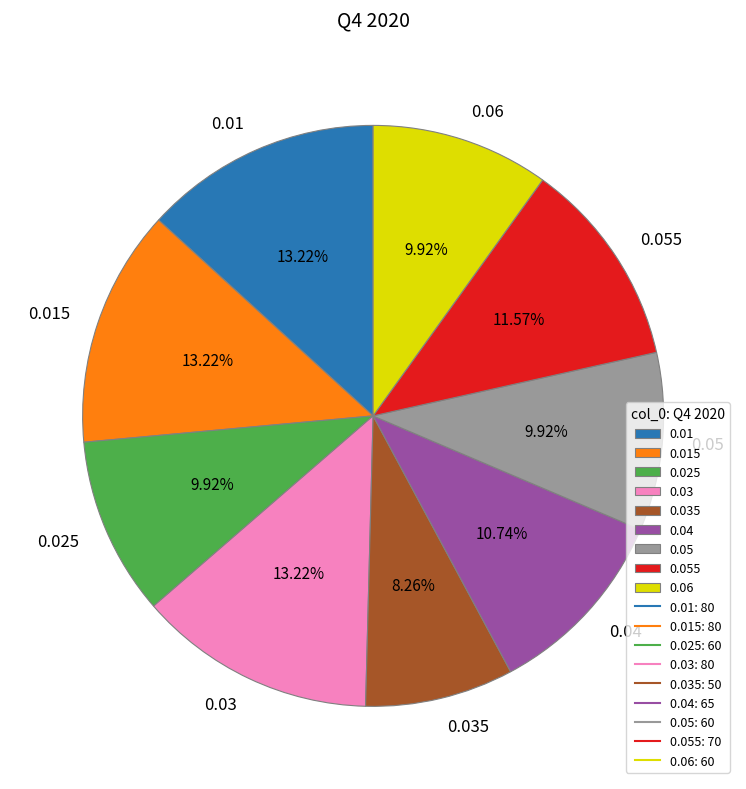

Is 0.06 the majority of the pie?

No